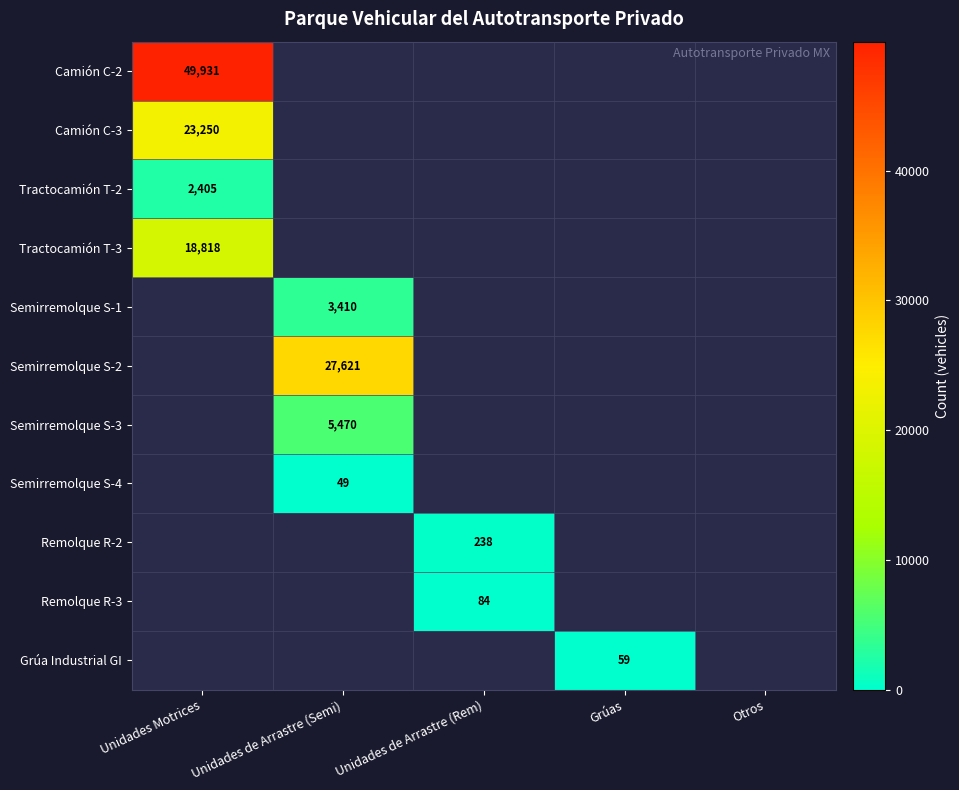

True or false: Tractocamión T-3 has a value of 18818 at Unidades Motrices.

True